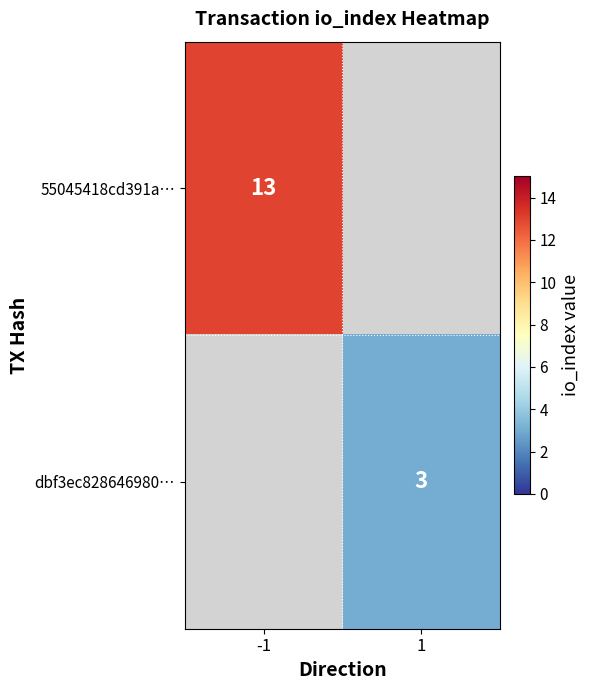

At how many categories does at least one series exceed 5?

1